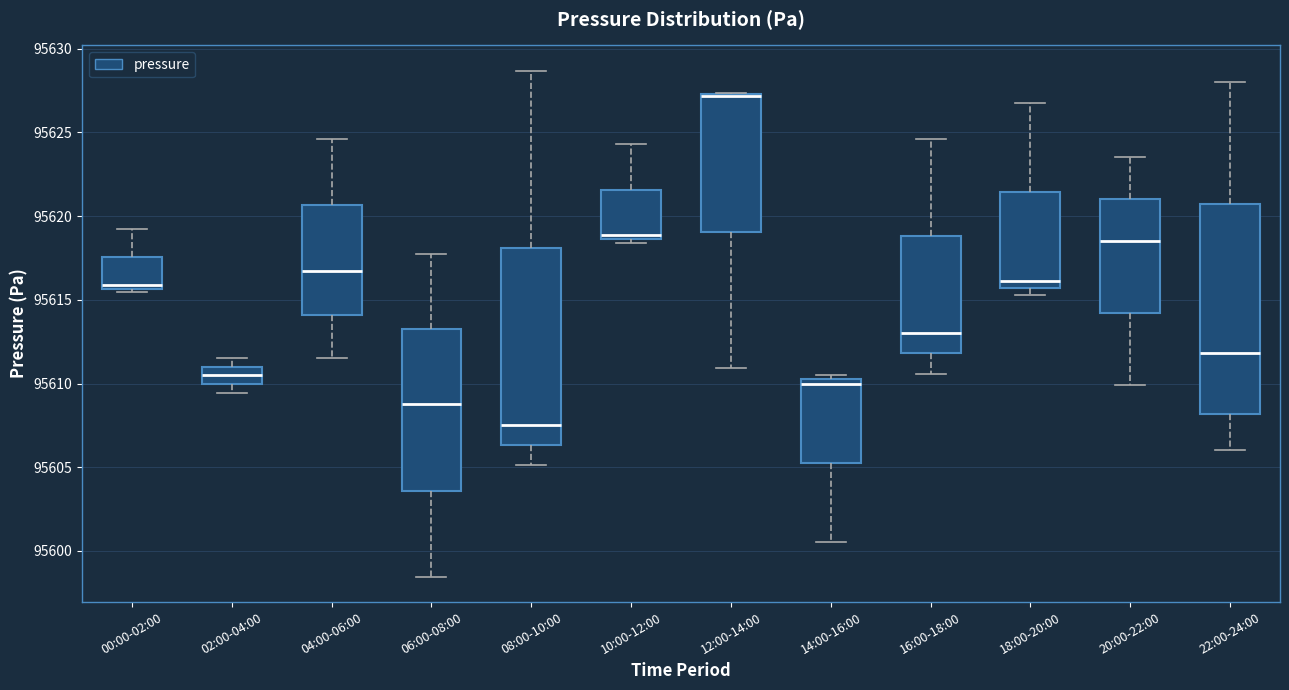

Reading left to right, read every box against the y-axis: the position of its median line, the range the box covers, and the ends of its whiskers. The values are not printed on the chart, so give them approximately, as read against the axis.

00:00-02:00: median 95616.0, box 95615.5 to 95617.5, whiskers 95615.5 (just below the box's lower edge) to 95619.5
02:00-04:00: median 95610.5, box 95610.0 to 95611.0, whiskers 95609.5 to 95611.5
04:00-06:00: median 95616.5, box 95614.0 to 95620.5, whiskers 95611.5 to 95624.5
06:00-08:00: median 95609.0, box 95603.5 to 95613.0, whiskers 95598.5 to 95617.5
08:00-10:00: median 95607.5, box 95606.5 to 95618.0, whiskers 95605.0 to 95628.5
10:00-12:00: median 95619.0, box 95618.5 to 95621.5, whiskers 95618.5 (just below the box's lower edge) to 95624.5
12:00-14:00: median 95627.0 (drawn on the box's upper edge), box 95619.0 to 95627.5, whiskers 95611.0 to 95627.5
14:00-16:00: median 95610.0, box 95605.5 to 95610.5, whiskers 95600.5 to 95610.5 (just above the box's upper edge)
16:00-18:00: median 95613.0, box 95612.0 to 95619.0, whiskers 95610.5 to 95624.5
18:00-20:00: median 95616.0, box 95615.5 to 95621.5, whiskers 95615.5 (just below the box's lower edge) to 95627.0
20:00-22:00: median 95618.5, box 95614.0 to 95621.0, whiskers 95610.0 to 95623.5
22:00-24:00: median 95612.0, box 95608.0 to 95620.5, whiskers 95606.0 to 95628.0